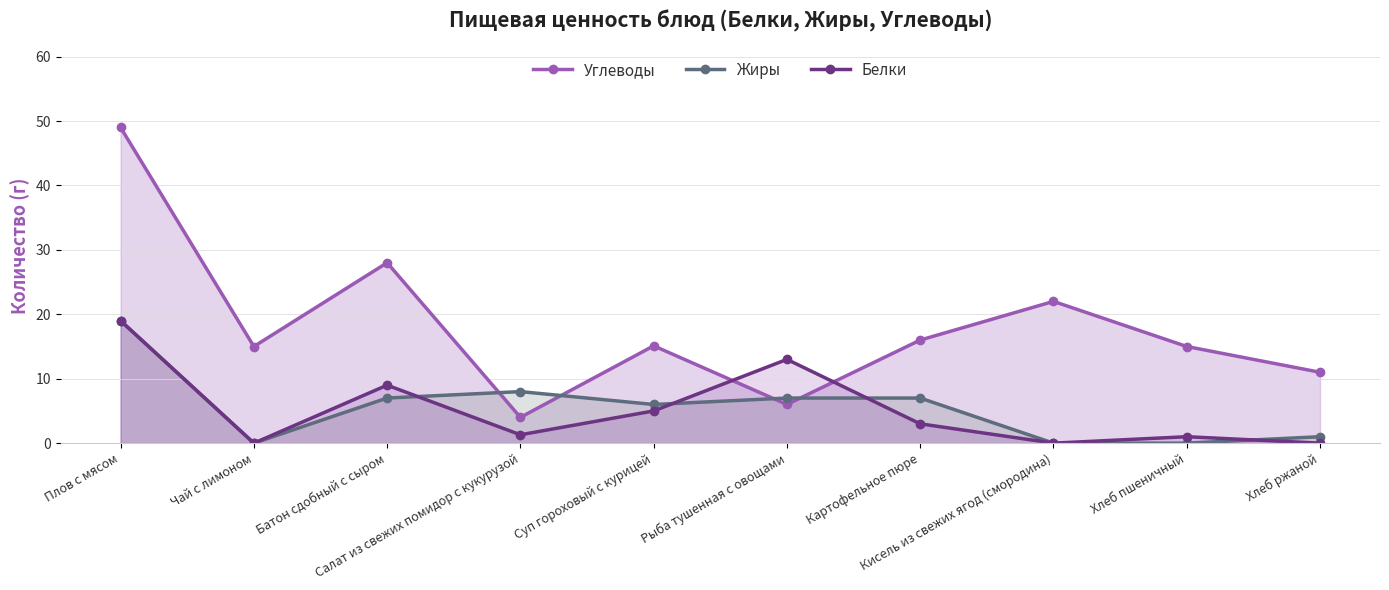

True or false: Углеводы has a value of 15.1 at Суп гороховый с курицей.

True